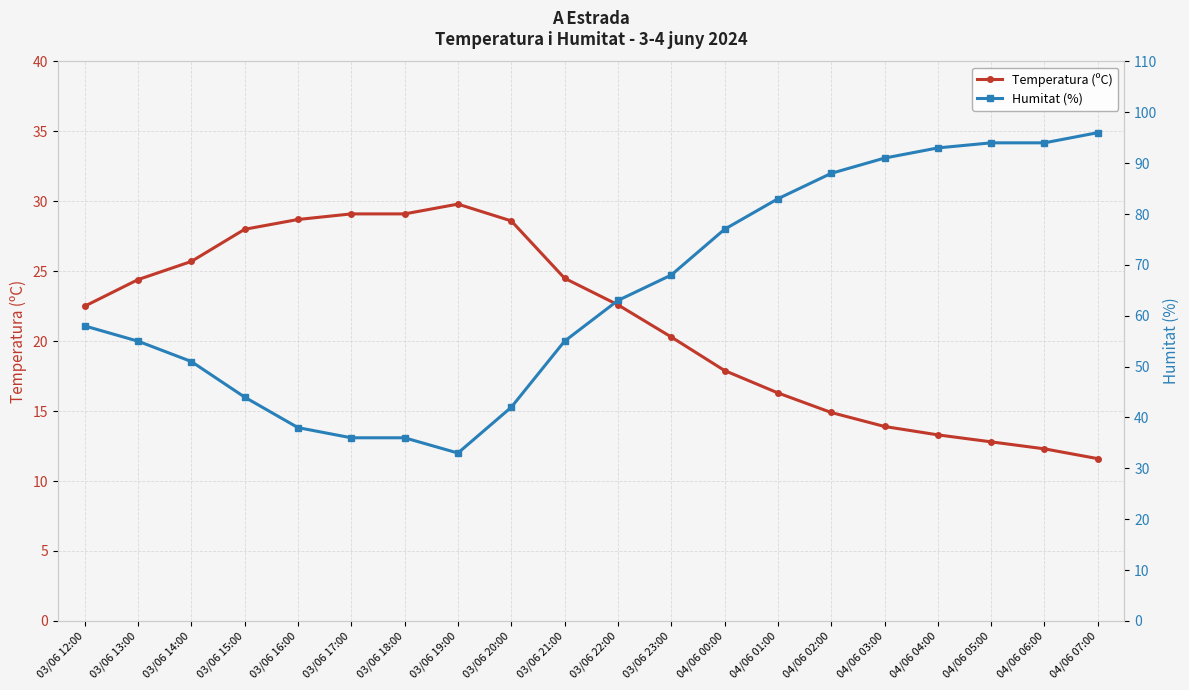

True or false: Humitat (%) and Temperatura (ºC) cross at least once.

False